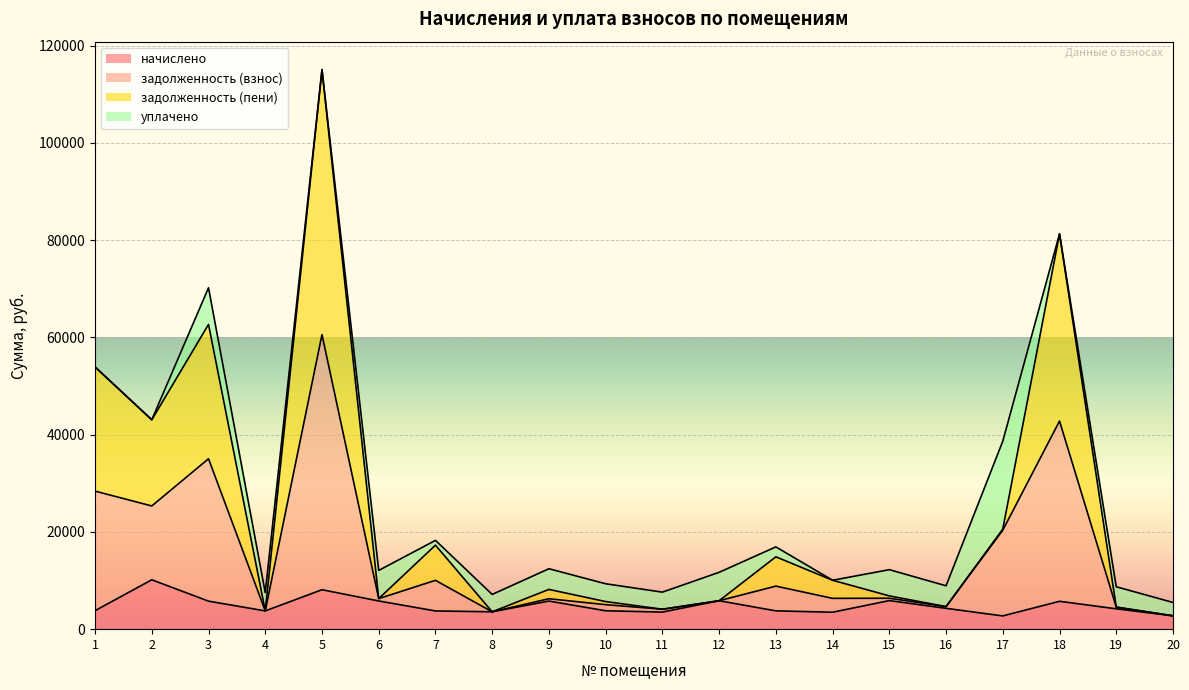

Which series has the largest total across all categories?

задолженность (взнос)